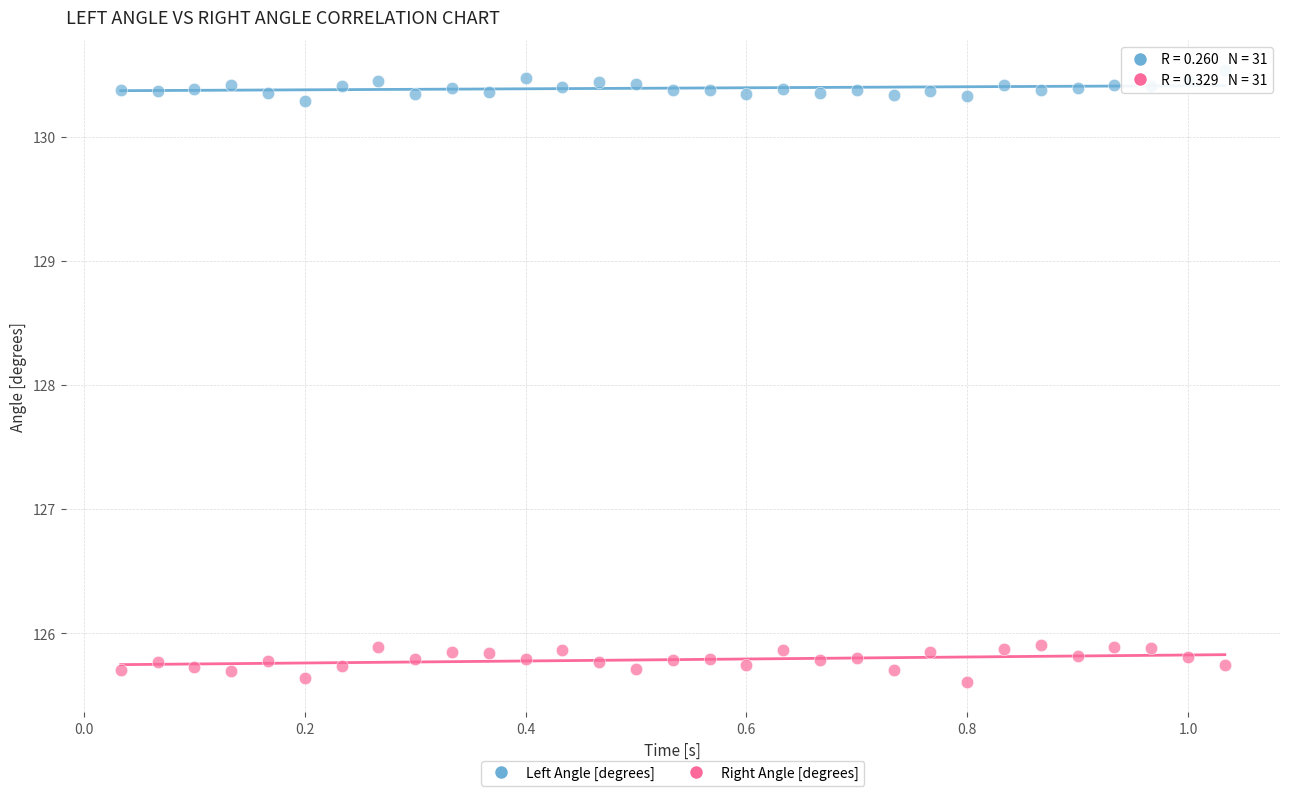

Which series contains the lowest Y value?

Right Angle [degrees]